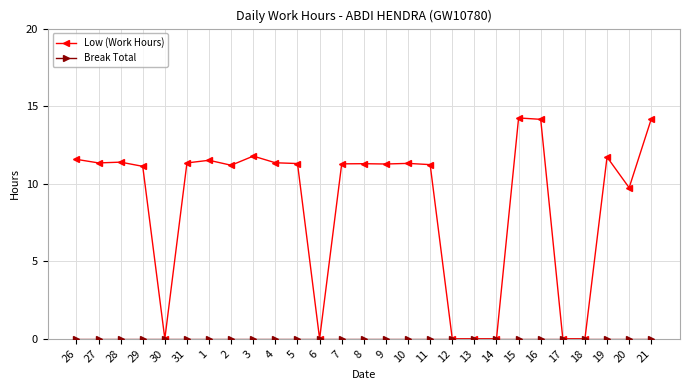

What is the value of the Low (Work Hours) point at the 25th from the left?

11.7